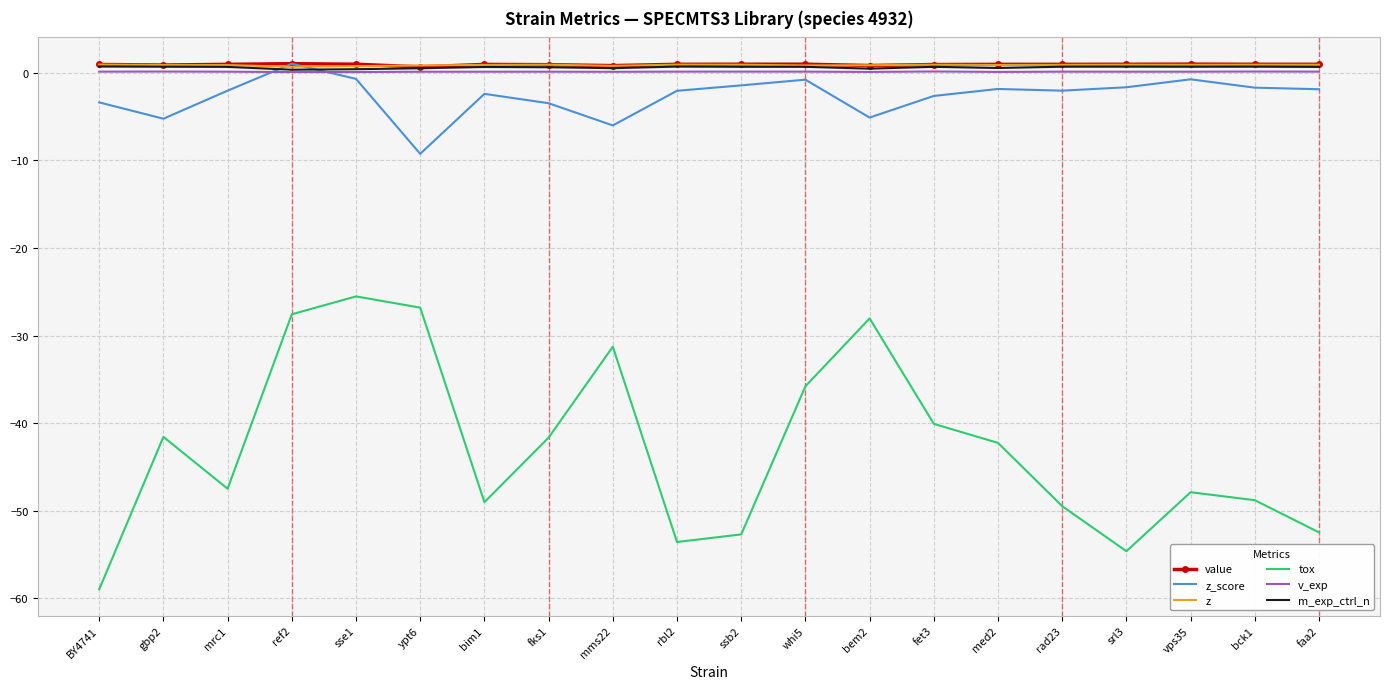

What position from the right is rad23?

5